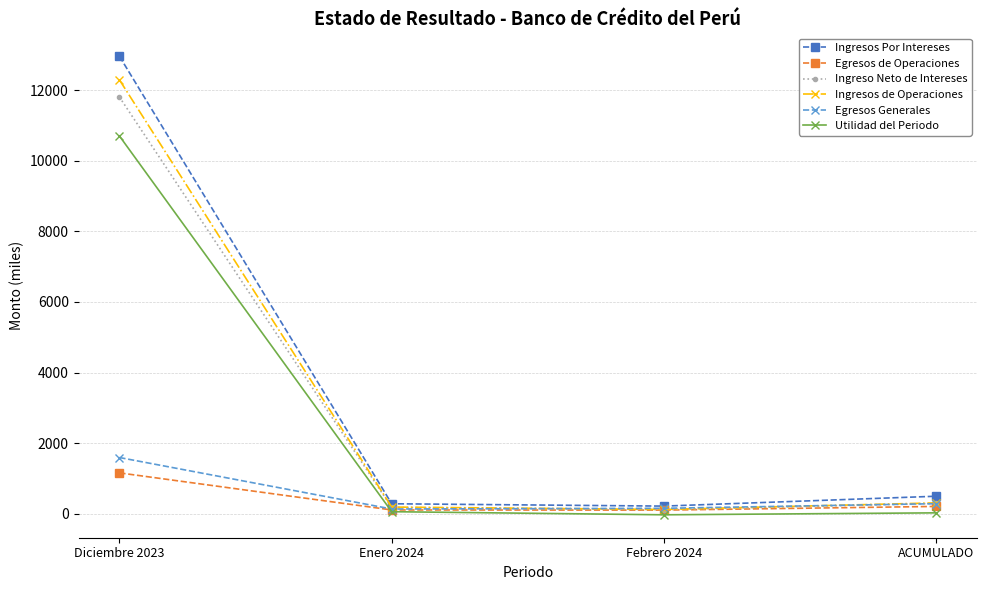

What position from the left is ACUMULADO?

4